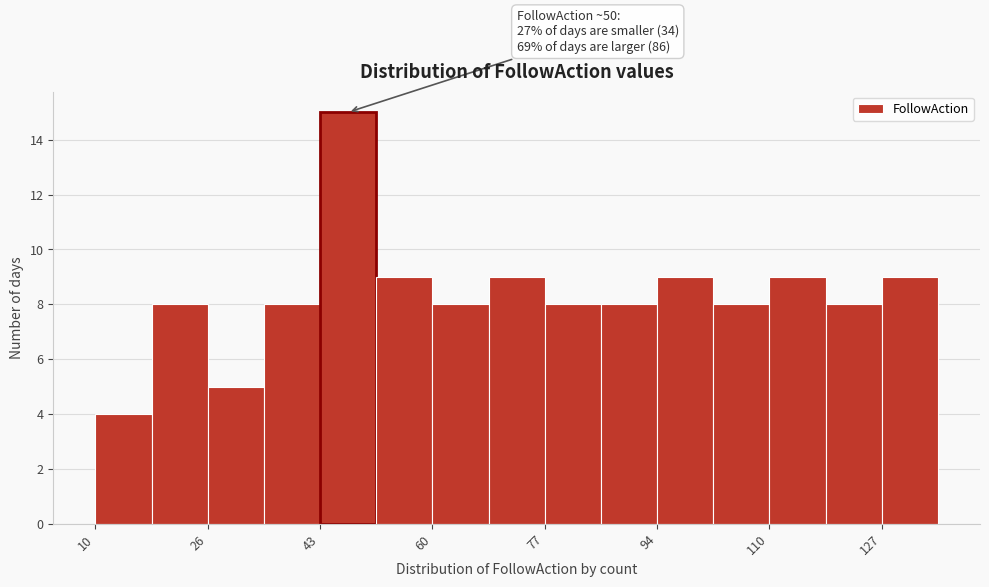

Which range on the x-axis has the tallest bar?

43.6 to 52.0